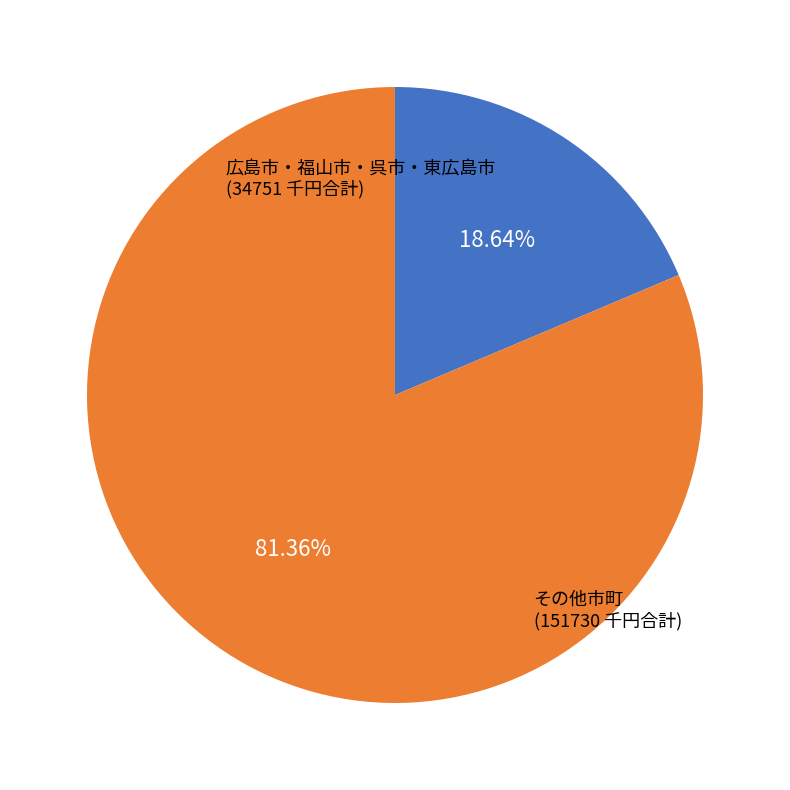

Does any single category account for the majority?

Yes